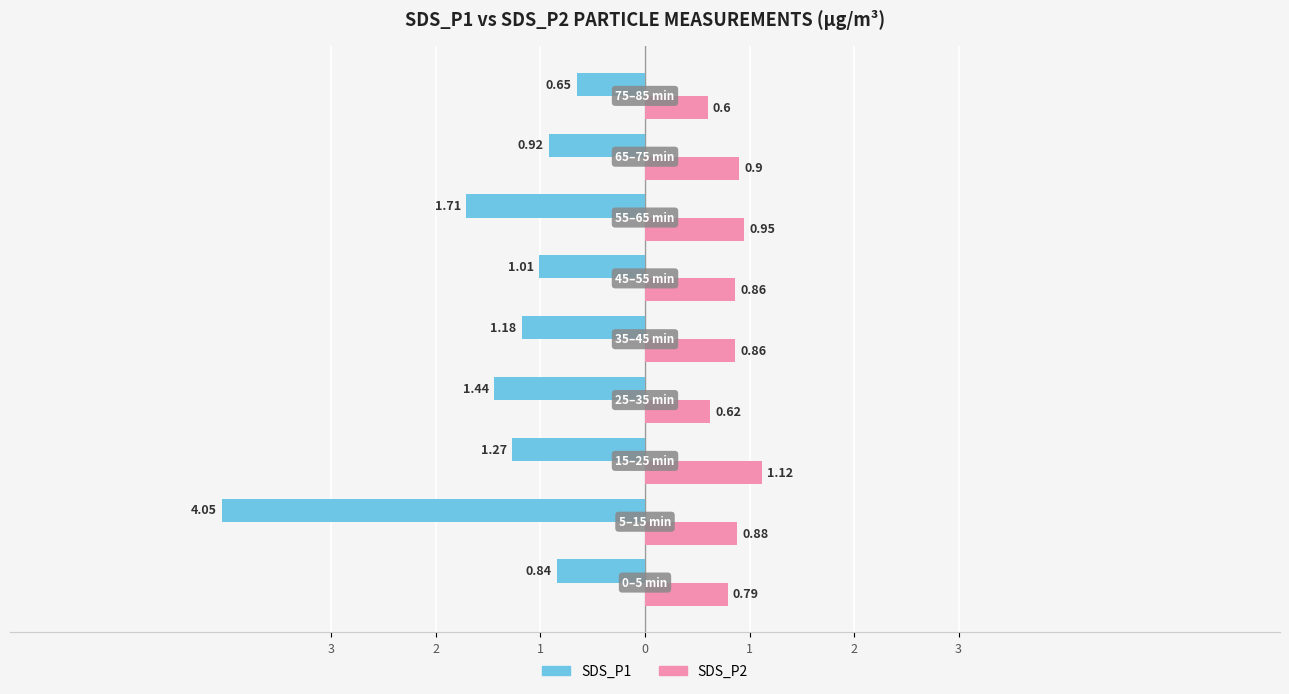

What is the sum of all SDS_P1 values?

-13.1